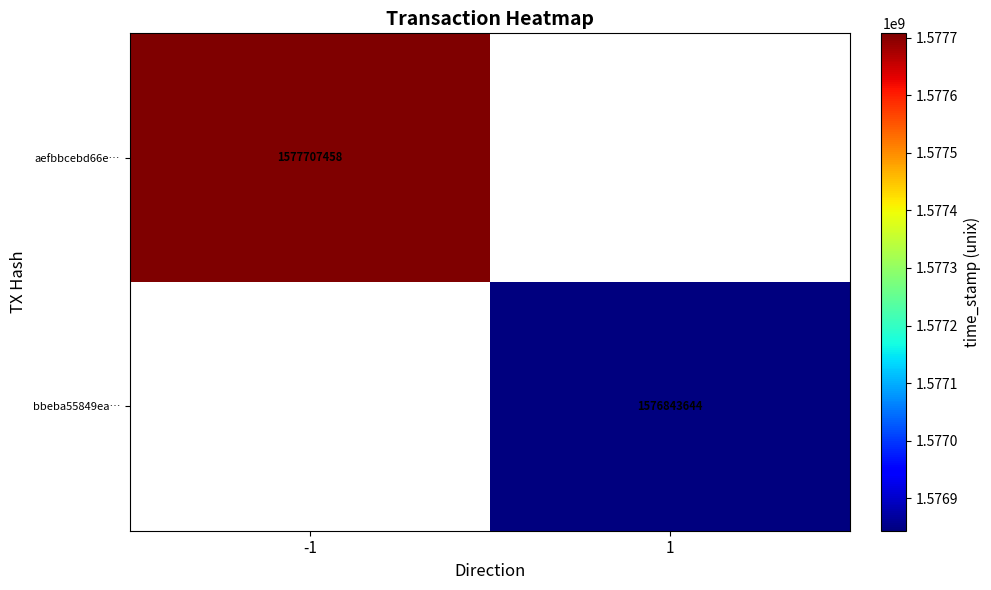

The aefbbcebd66e… series shows 2820095794.2 at -1. True or false?

False